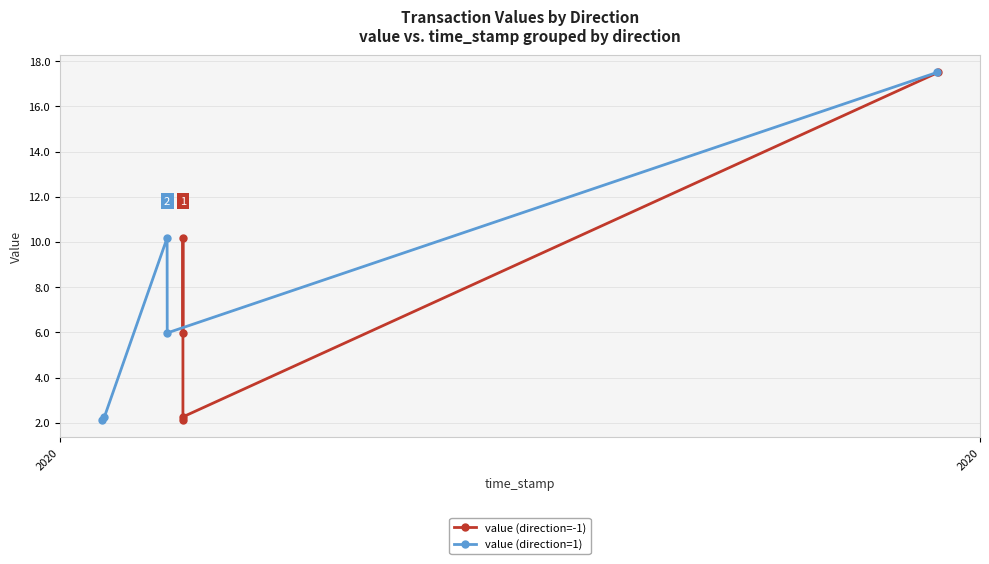

In value (direction=1), how many points are higher than both neighbors (excluding endpoints)?

1